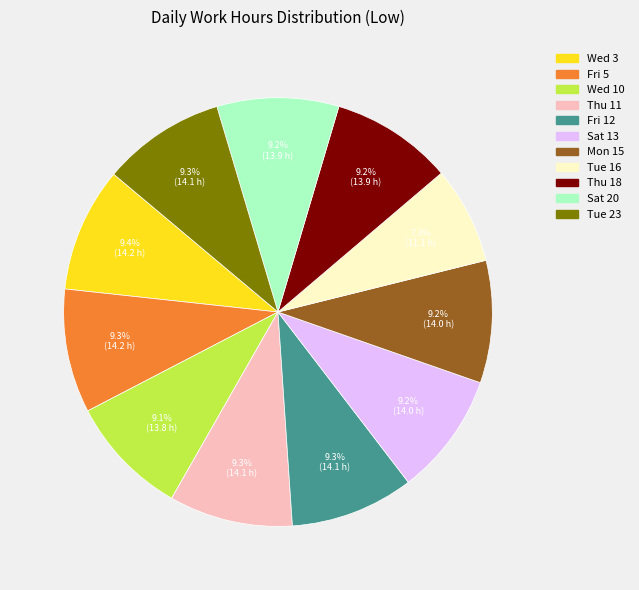

How many segments does this pie chart have?

11